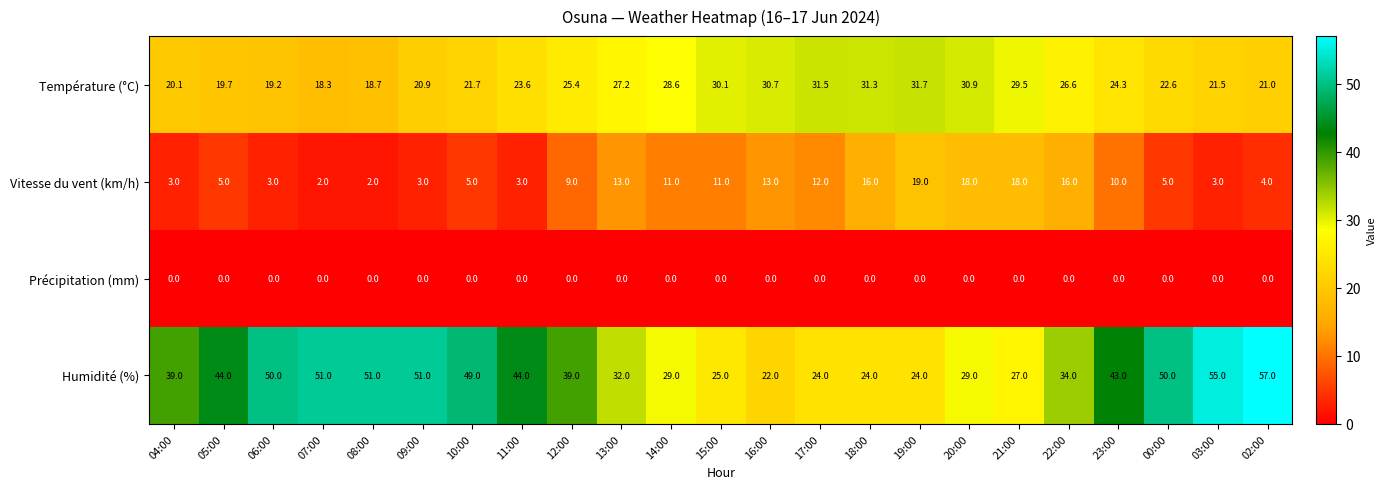

How many values in the Température (°C) series exceed 24?

12